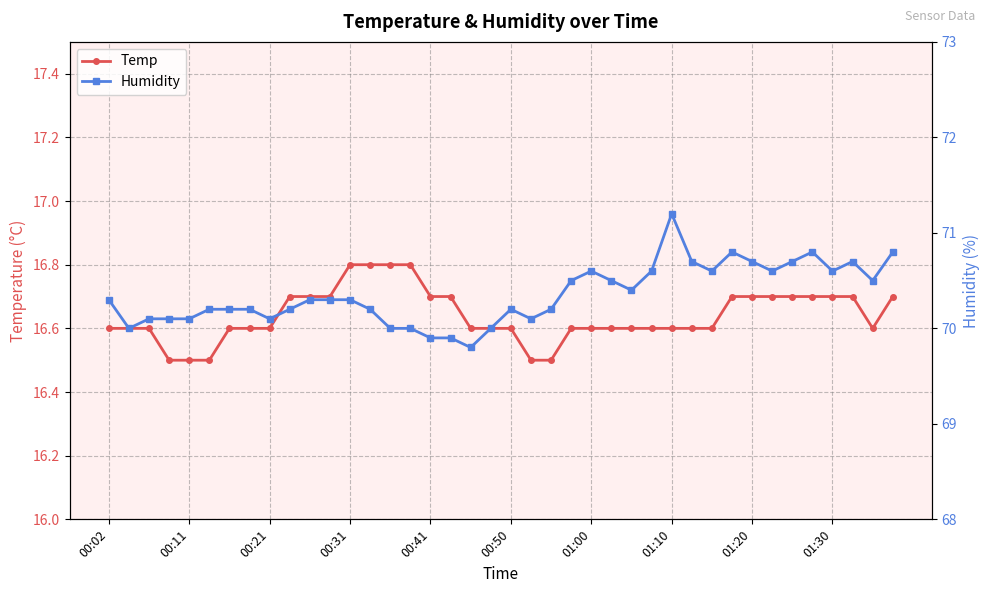

How many interior local valleys does the Temp series have?

1